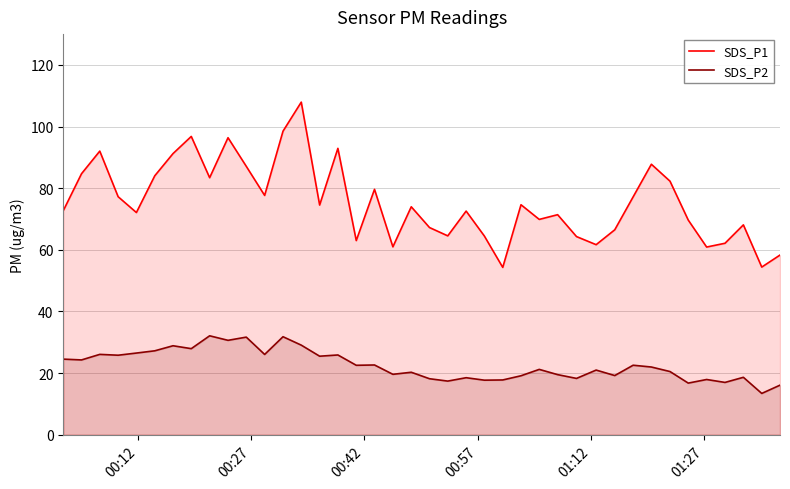

Which series has the largest total across all categories?

SDS_P1